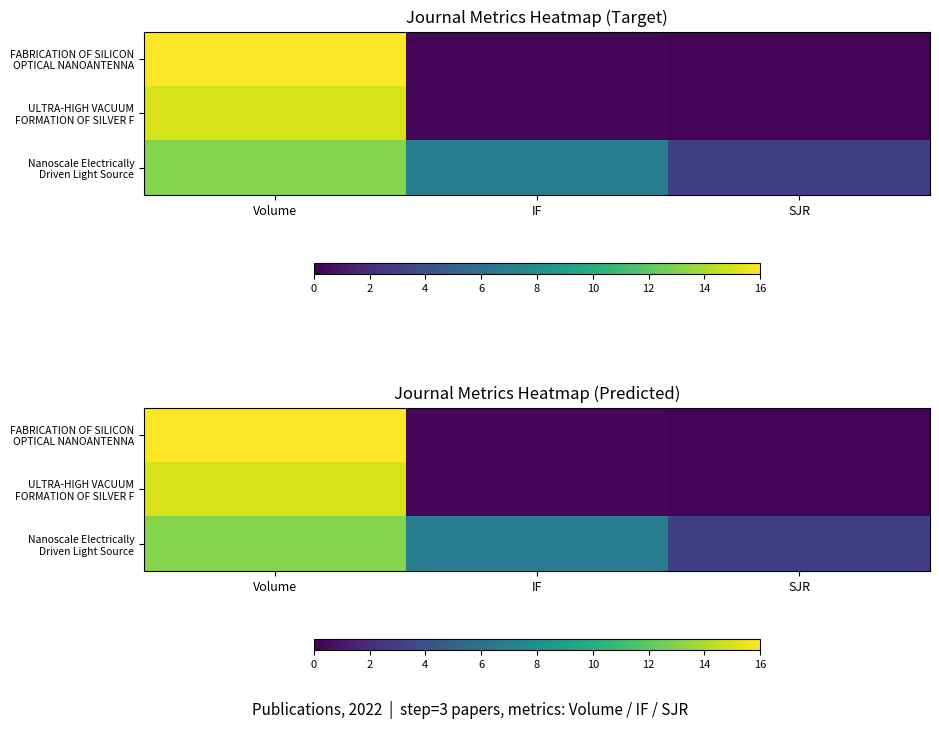

Between IF and SJR, which series saw the biggest shift?

Nanoscale Electrically Driven Light Source